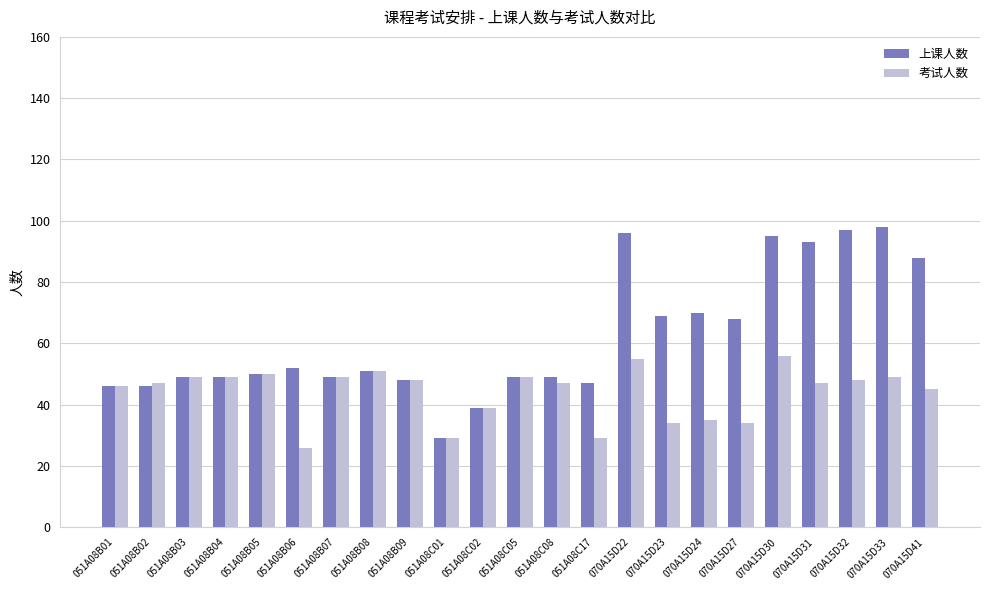

Reading left to right, extract all data points from this chart.

上课人数: 051A08B01=46	051A08B02=46	051A08B03=49	051A08B04=49	051A08B05=50	051A08B06=52	051A08B07=49	051A08B08=51	051A08B09=48	051A08C01=29	051A08C02=39	051A08C05=49	051A08C08=49	051A08C17=47	070A15D22=96	070A15D23=69	070A15D24=70	070A15D27=68	070A15D30=95	070A15D31=93	070A15D32=97	070A15D33=98	070A15D41=88
考试人数: 051A08B01=46	051A08B02=47	051A08B03=49	051A08B04=49	051A08B05=50	051A08B06=26	051A08B07=49	051A08B08=51	051A08B09=48	051A08C01=29	051A08C02=39	051A08C05=49	051A08C08=47	051A08C17=29	070A15D22=55	070A15D23=34	070A15D24=35	070A15D27=34	070A15D30=56	070A15D31=47	070A15D32=48	070A15D33=49	070A15D41=45